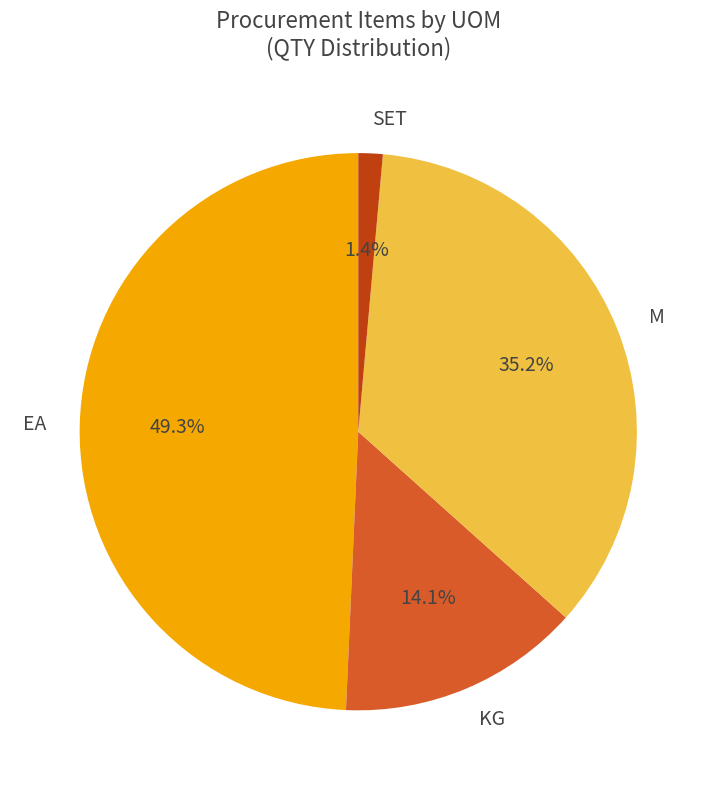

To the nearest percent, what is the average slice percentage?

25%